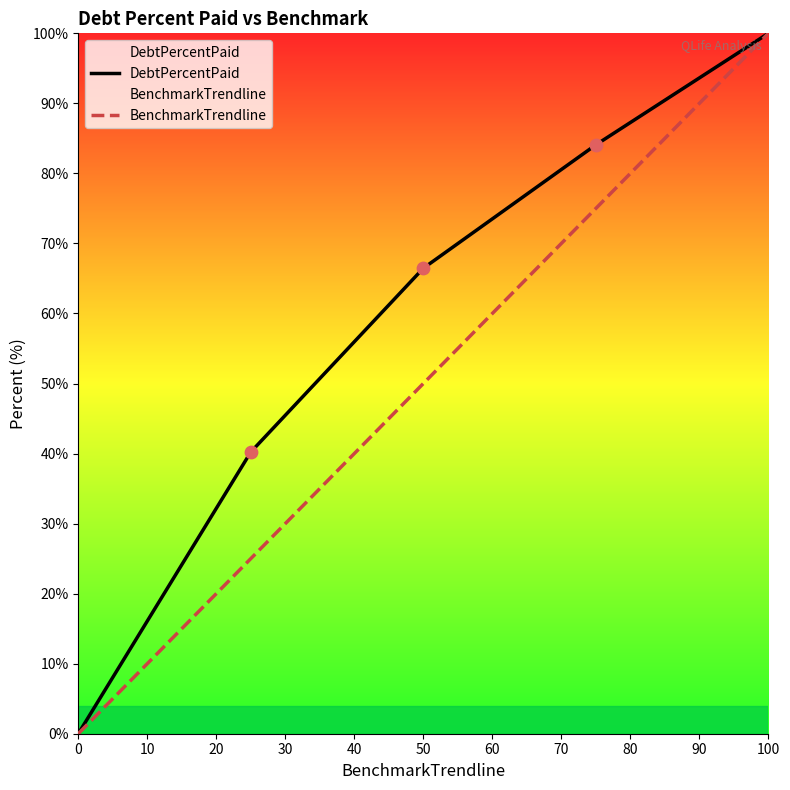

Which series has the largest total across all categories?

DebtPercentPaid